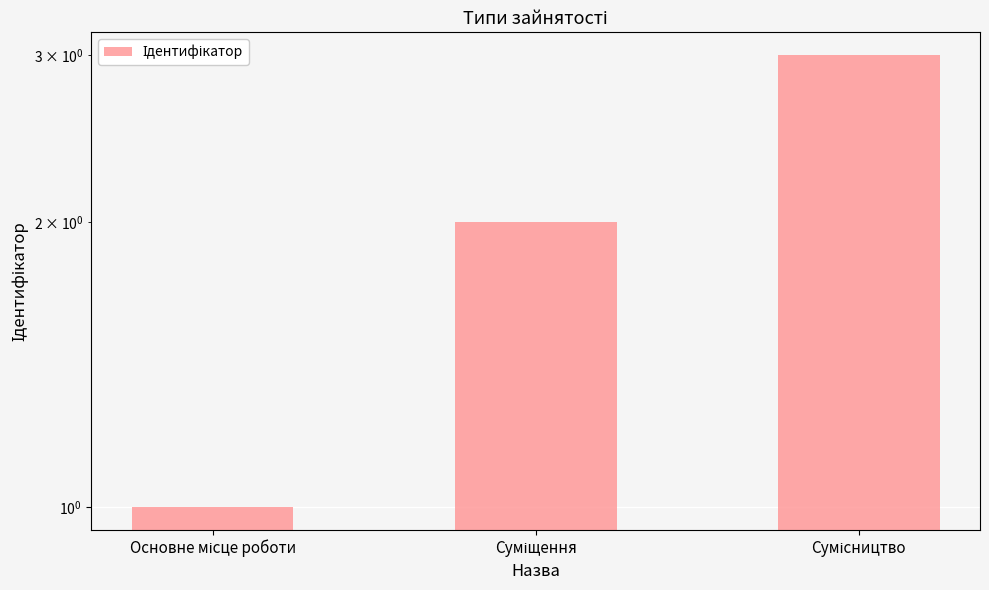

Reading left to right, transcribe all the data shown in this chart.

1	2	3